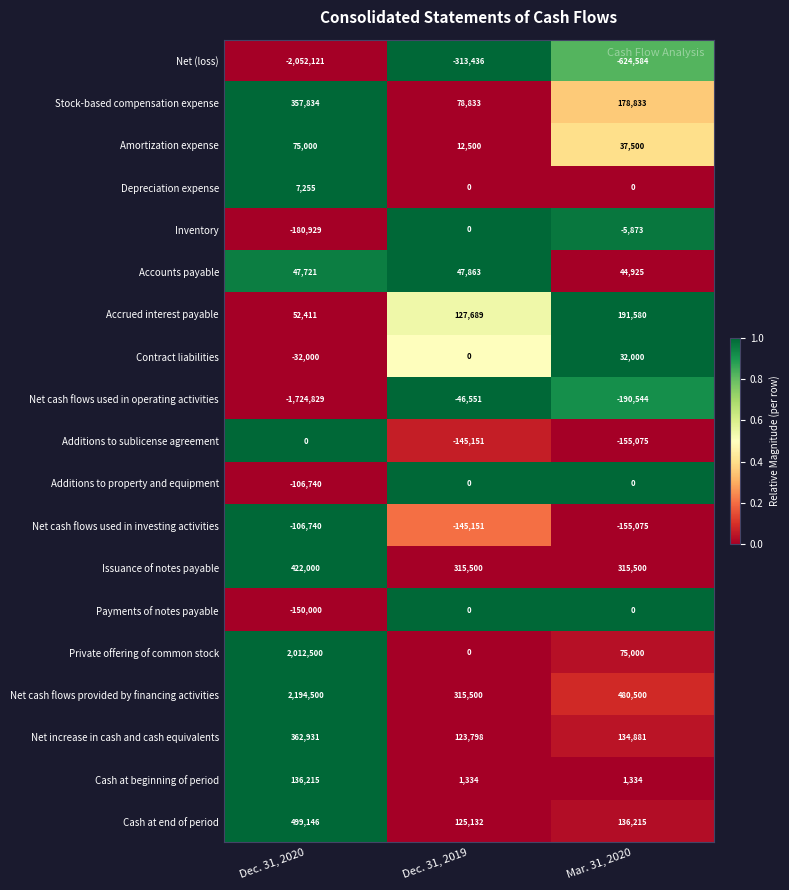

Is it true that Net cash flows used in operating activities equals -1724829 at Dec. 31, 2020?

True